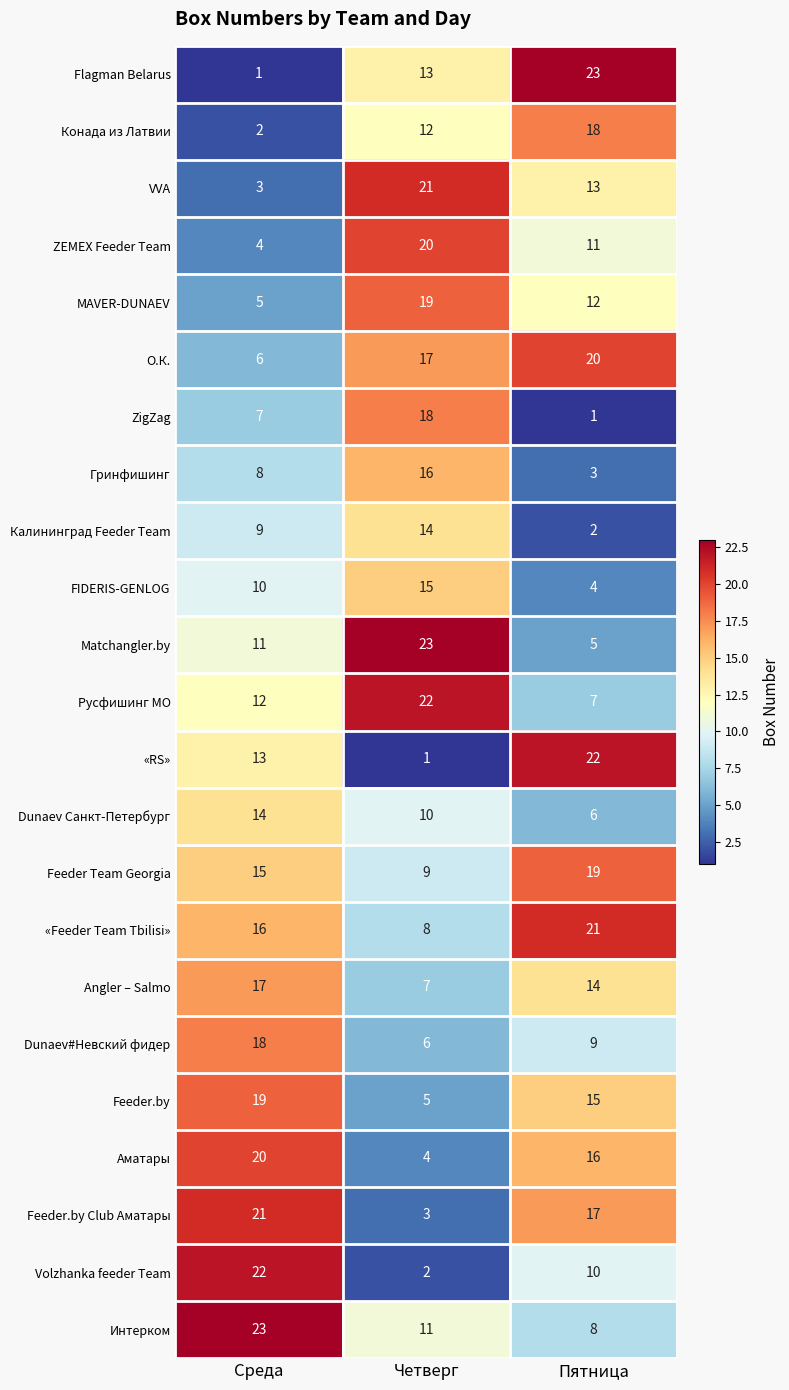

What is the difference between the second highest and minimum values in the Volzhanka feeder Team series?

8